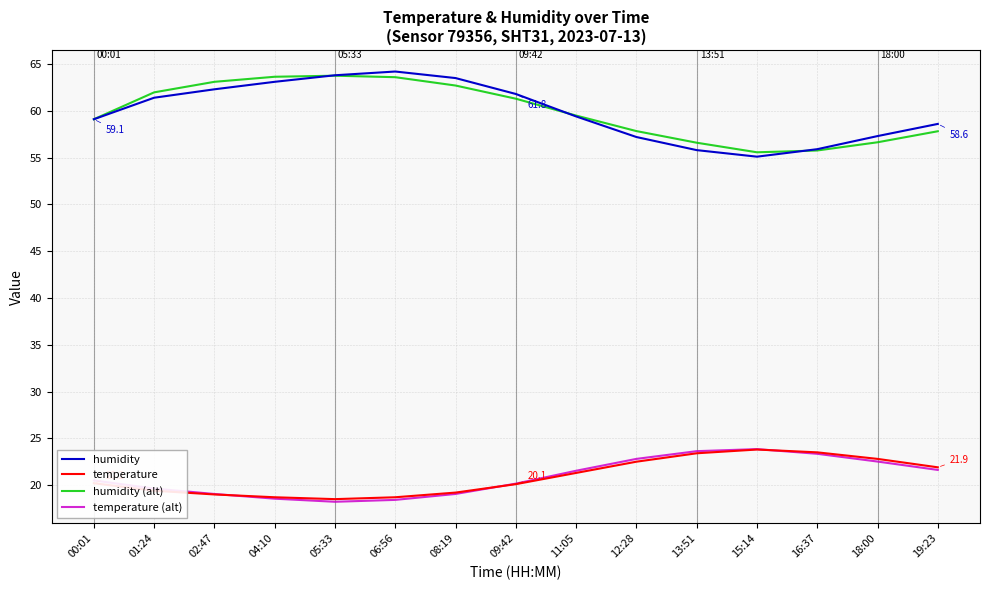

What is the difference between the temperature (alt) values at 05:33 and 19:23?

3.4